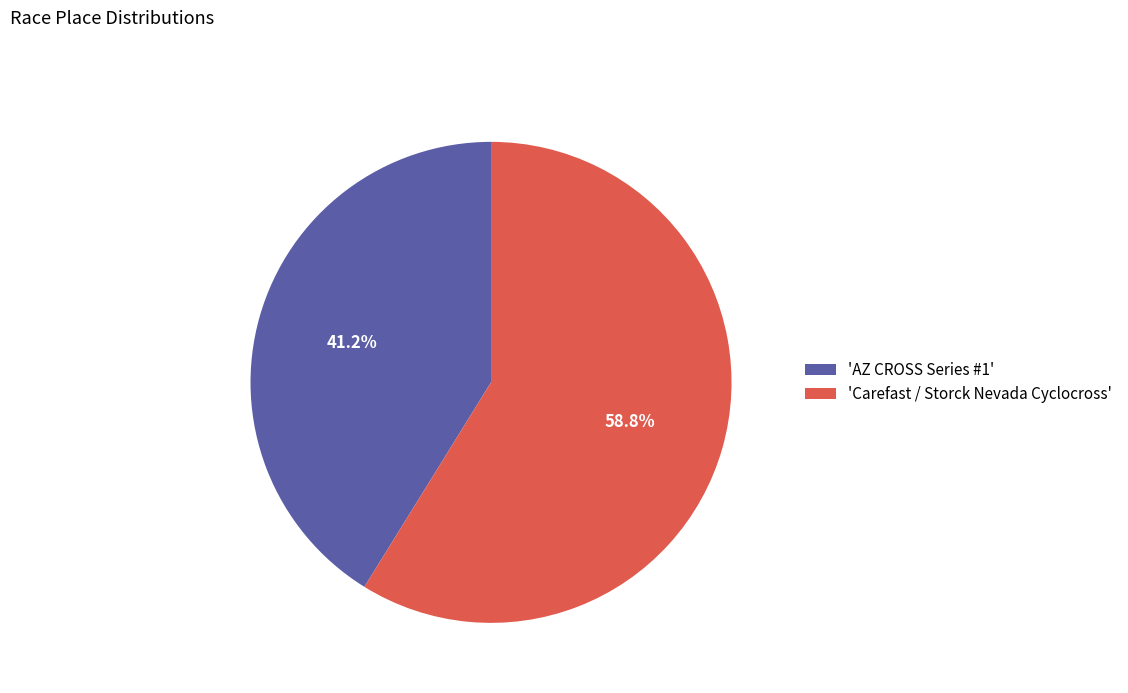

What is the smallest slice in the pie chart?

'AZ CROSS Series #1'